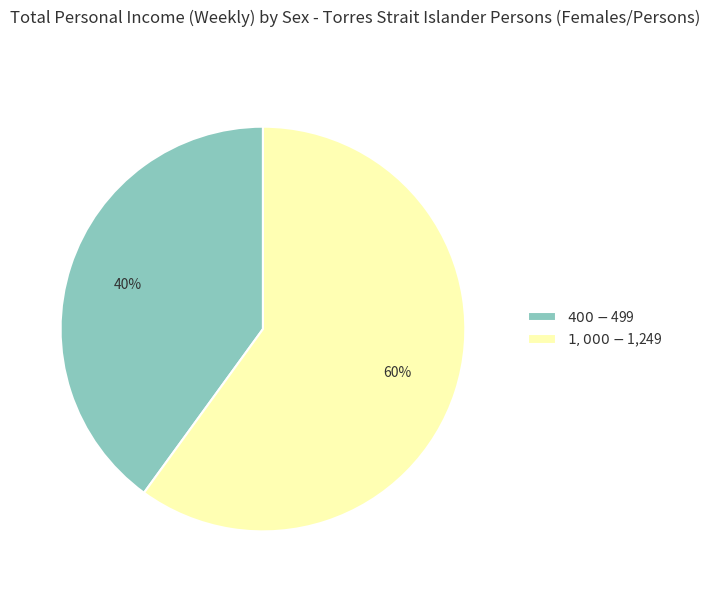

How many segments does this pie chart have?

2